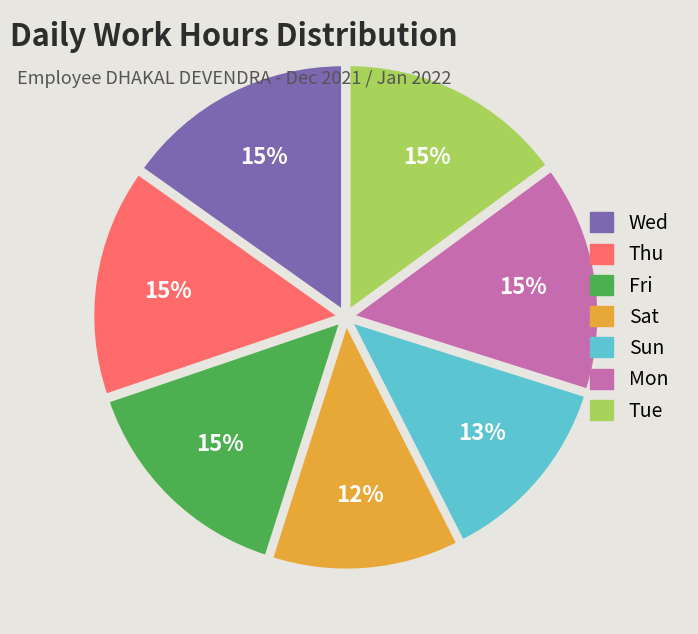

Do Tue and Fri together represent more than half of the pie?

No